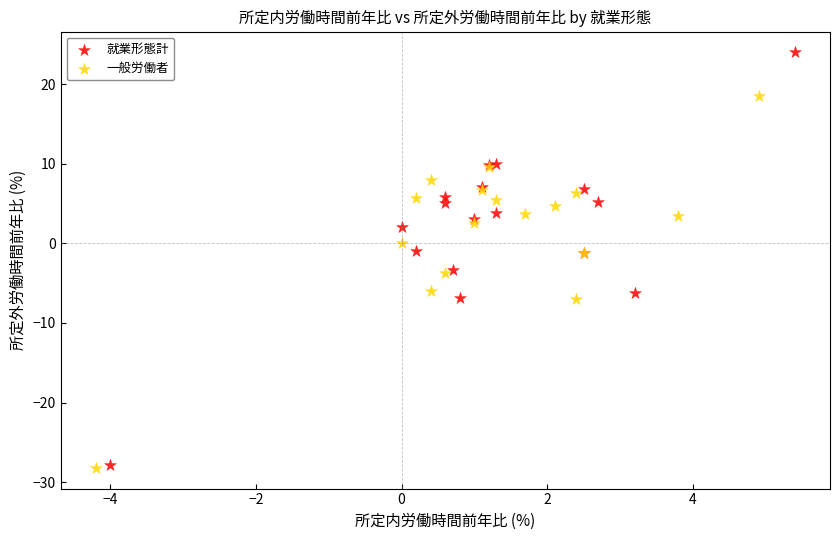

Which series has the widest spread of Y values?

就業形態計